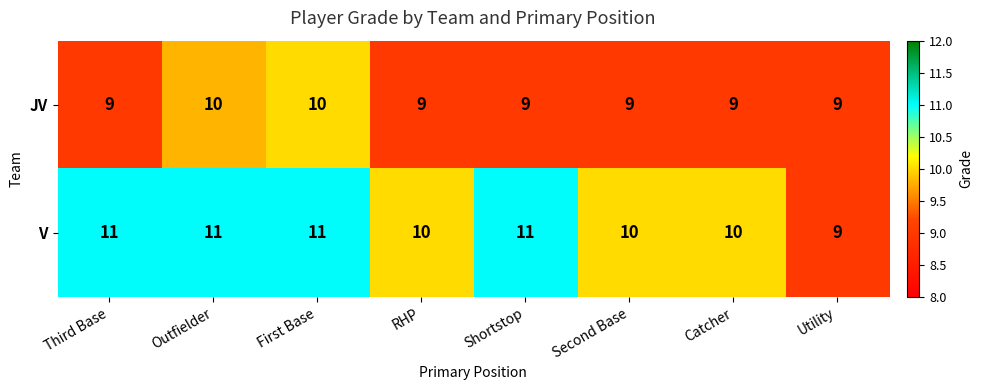

What is the sum of all JV values?

74